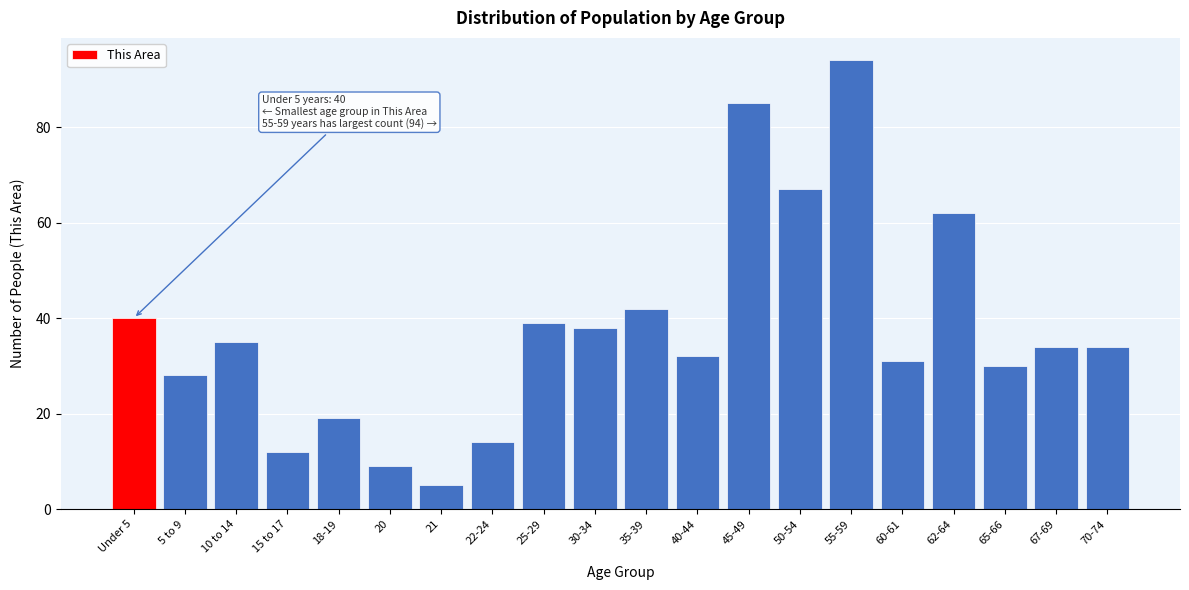

Reading left to right, what are all the values shown in this chart?

40	28	35	12	19	9	5	14	39	38	42	32	85	67	94	31	62	30	34	34